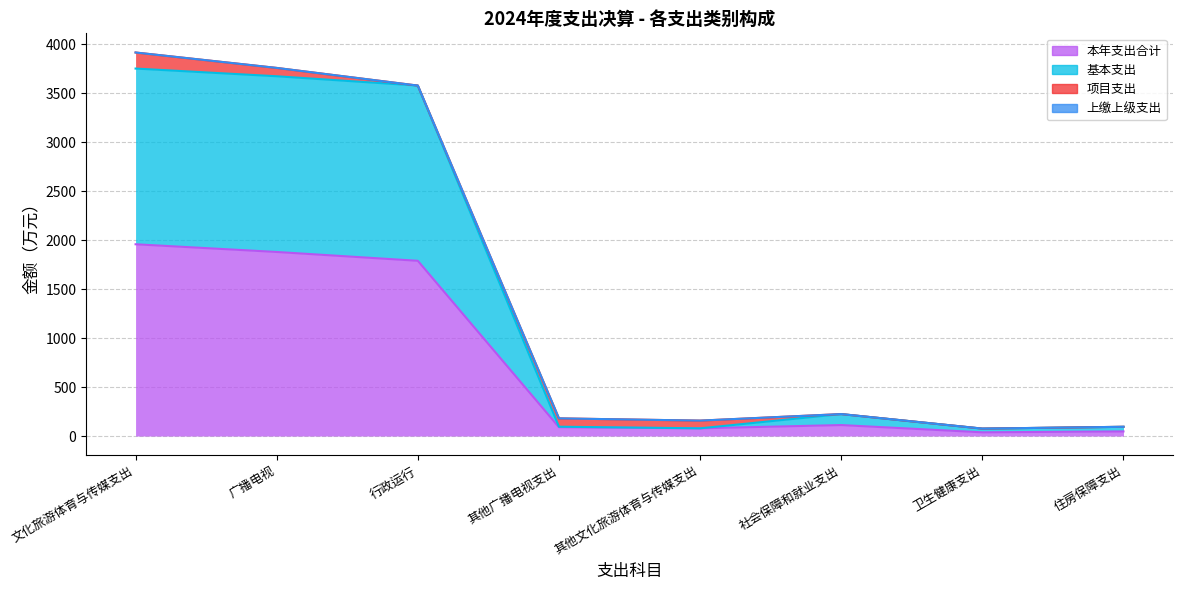

Which category has the lowest value in the 基本支出 series?

卫生健康支出